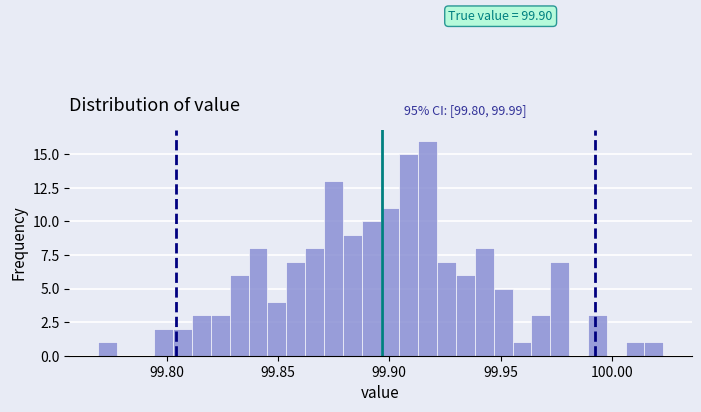

Around what value on the x-axis is the tallest bar? Give the approximate position of its centre, as read against the axis.

99.915